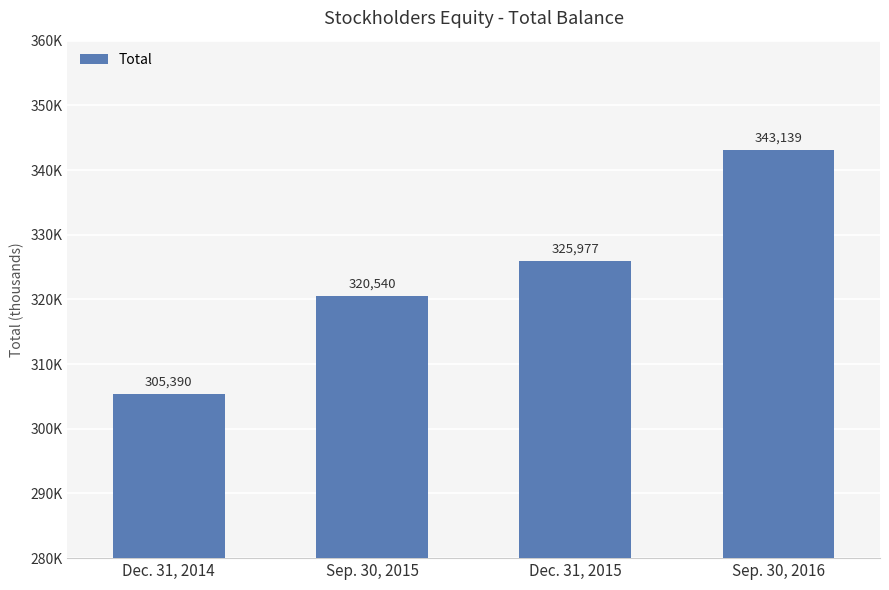

True or false: the data shows 455818 at Sep. 30, 2016.

False